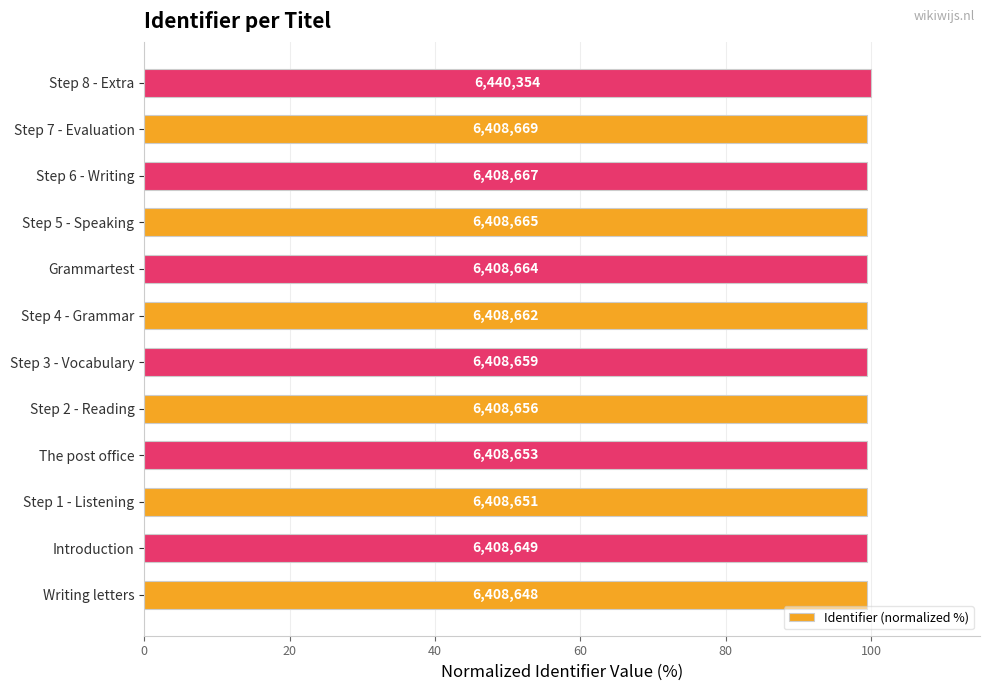

What is the difference between the maximum and minimum values?

0.5